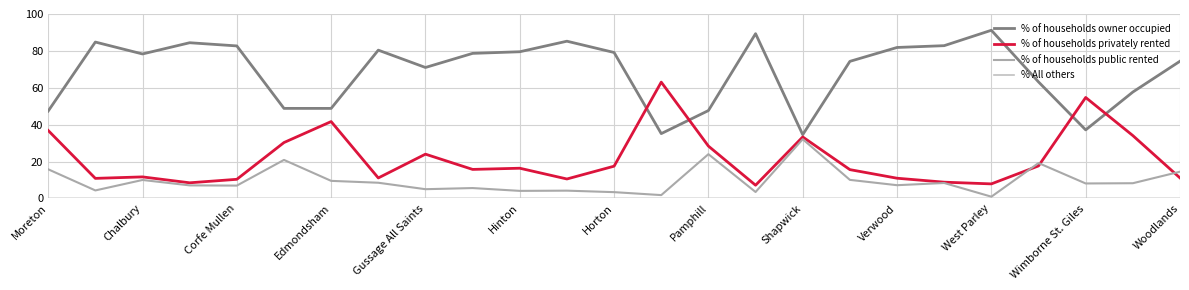

Does the chart have visible grid lines?

Yes